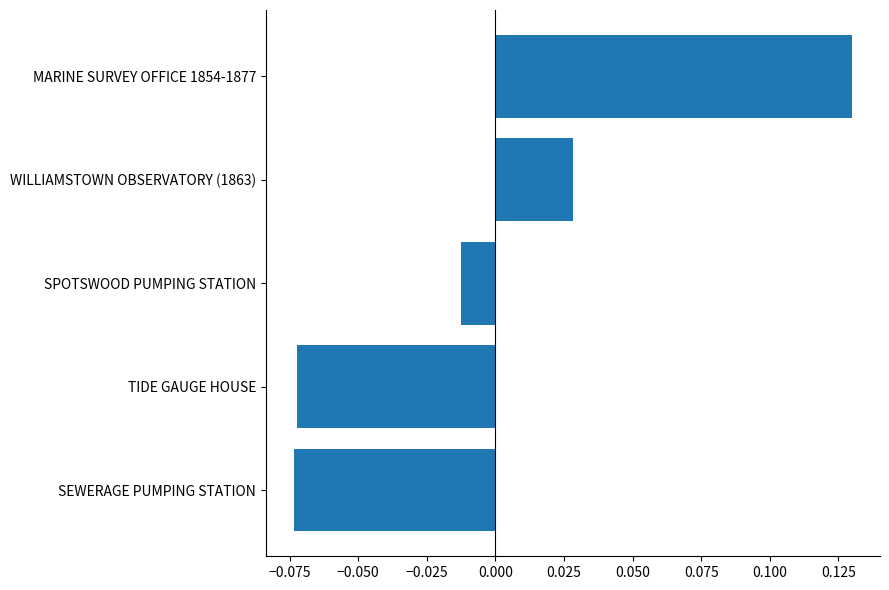

Which label corresponds to the largest value in the chart?

MARINE SURVEY OFFICE 1854-1877